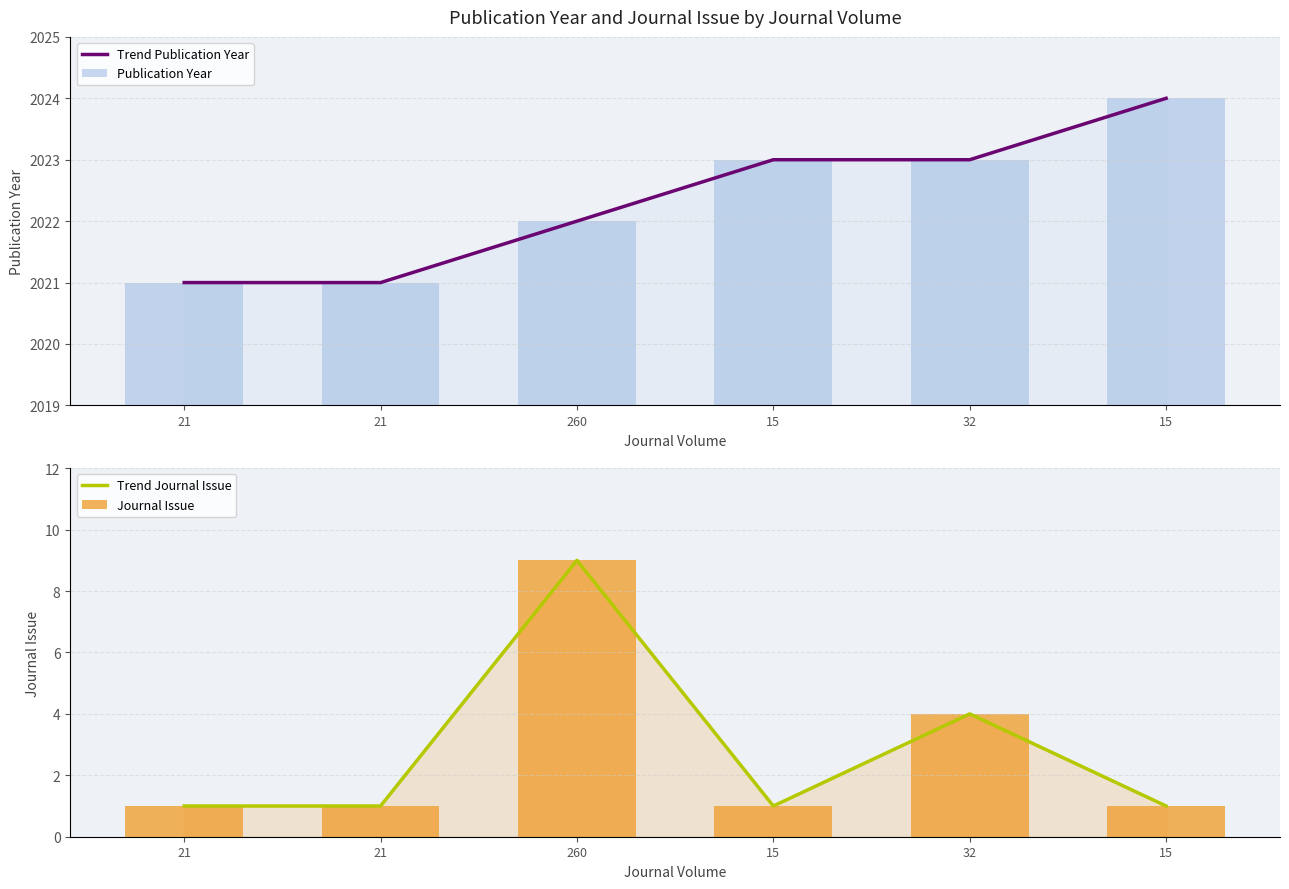

What is the sum of the Publication Year values at 260 and 21?

4043